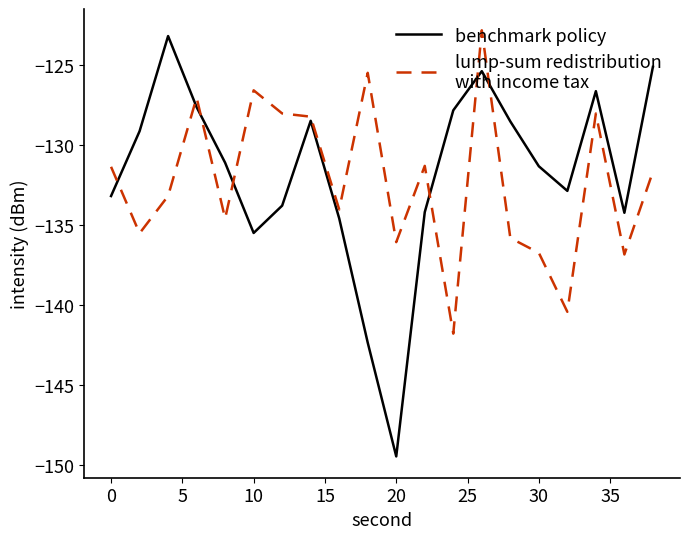

What is the smallest value displayed?

-149.5